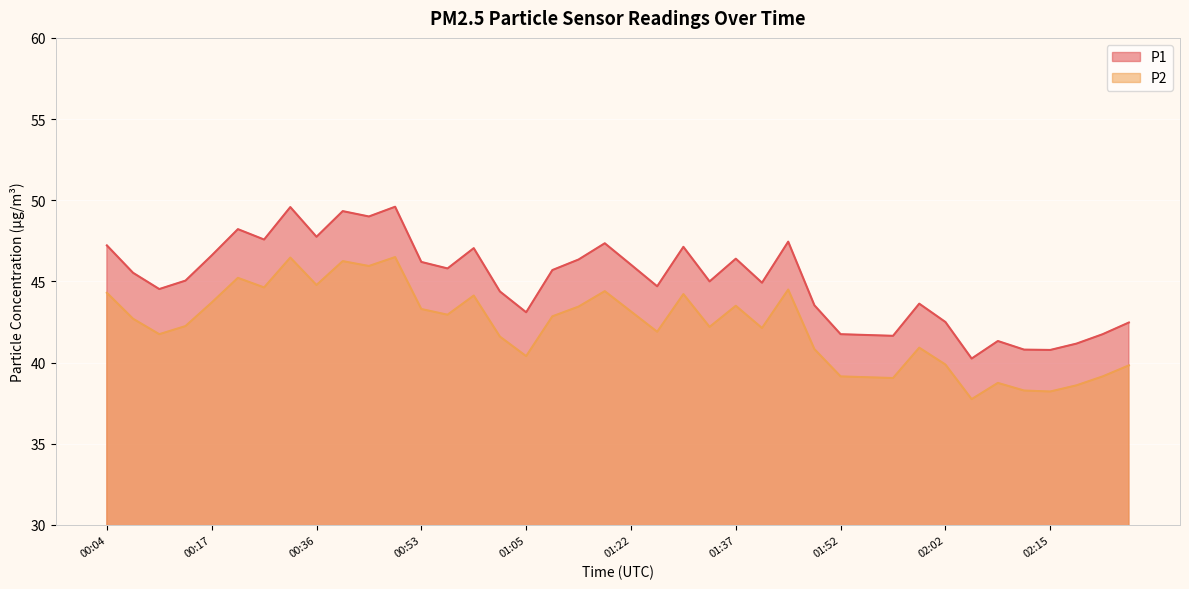

How many data points in P1 are less than 45?

18